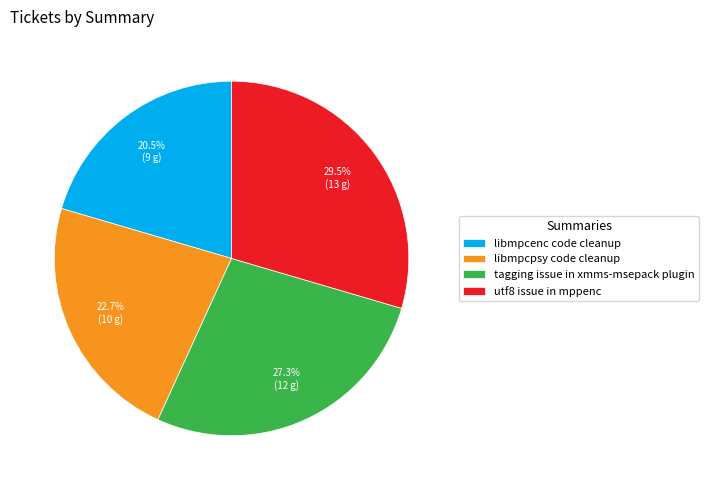

What percentage is NOT represented by libmpcpsy code cleanup?

77.3%